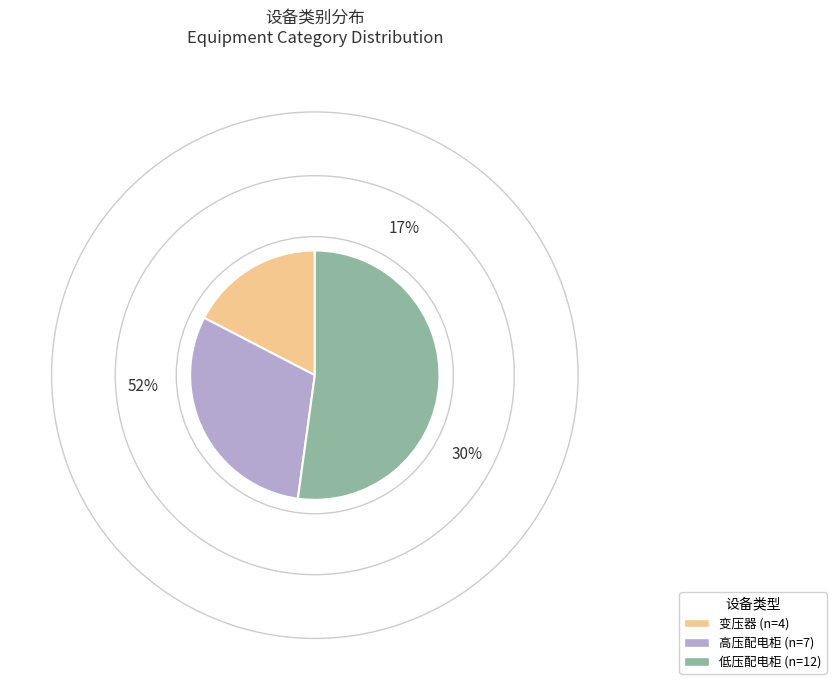

Is there a majority slice in this chart?

Yes